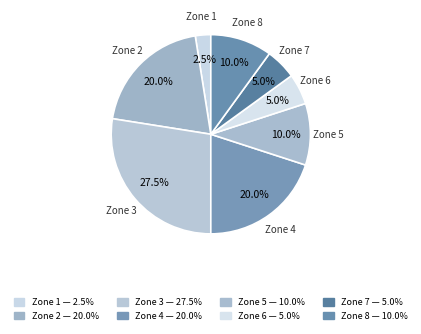

Combined, do Zone 7 and Zone 5 account for over 50%?

No